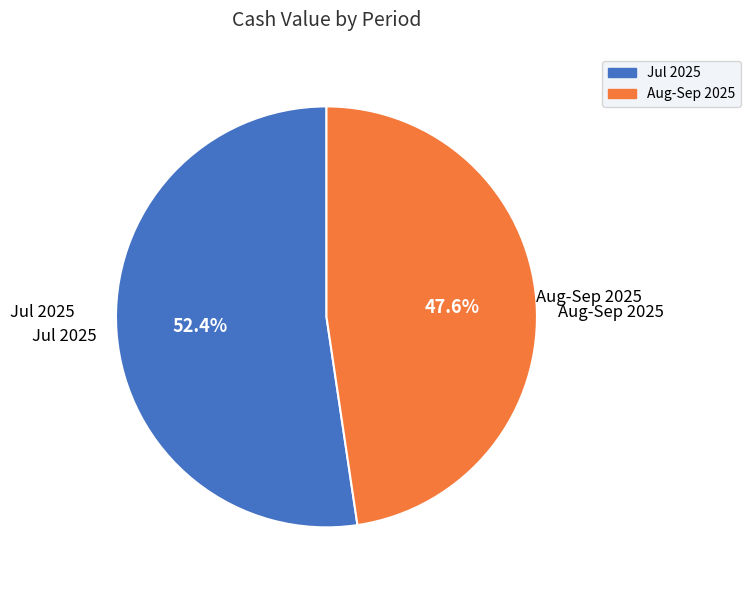

How many segments does this pie chart have?

2